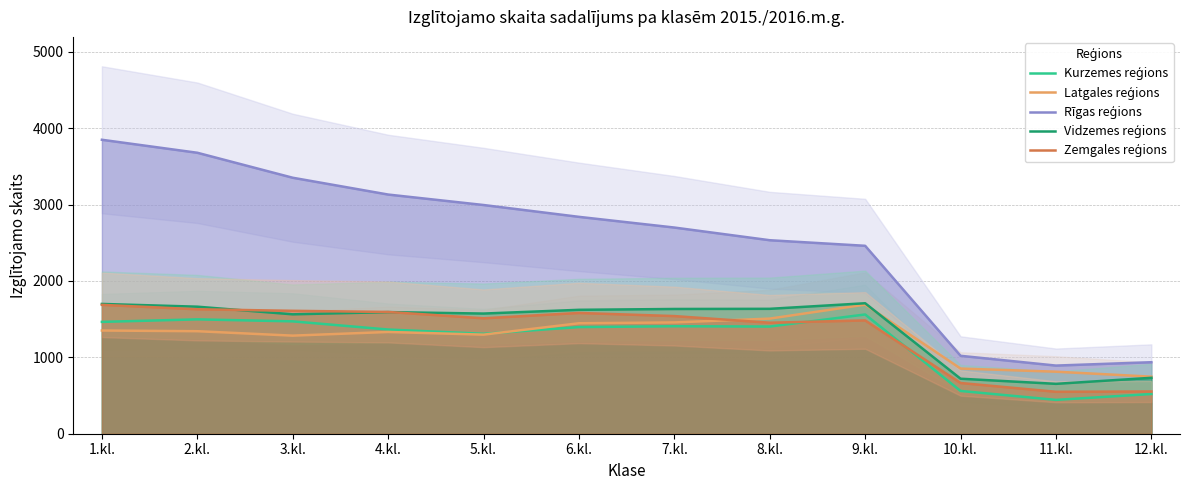

Where is Vidzemes reģions nearest to the value 1180?

3.kl.